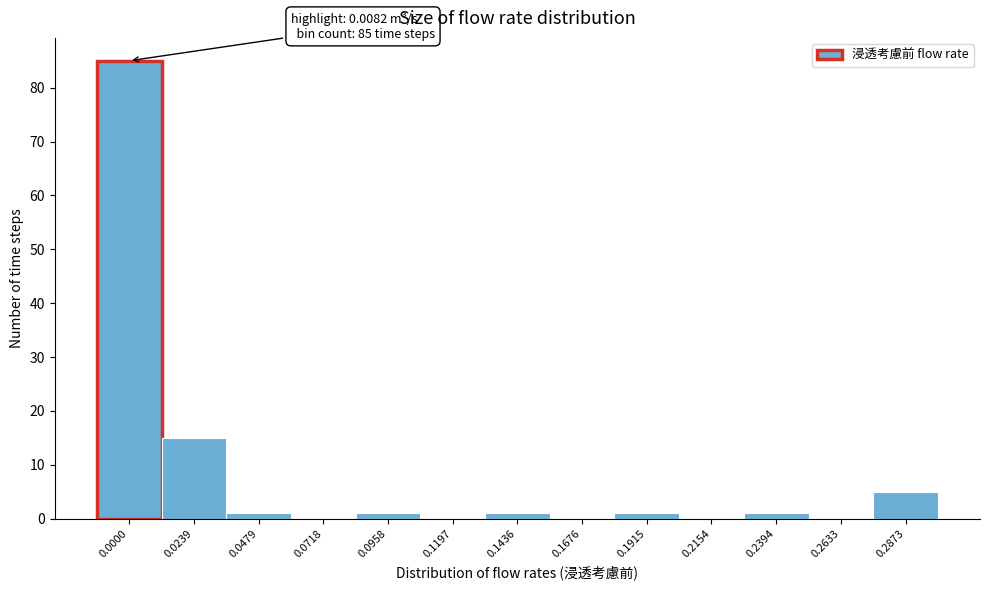

Reading right to left, transcribe all the data shown in this chart.

0.2873=5	0.2633=0	0.2394=1	0.2154=0	0.1915=1	0.1676=0	0.1436=1	0.1197=0	0.0958=1	0.0718=0	0.0479=1	0.0239=15	0.0000=85